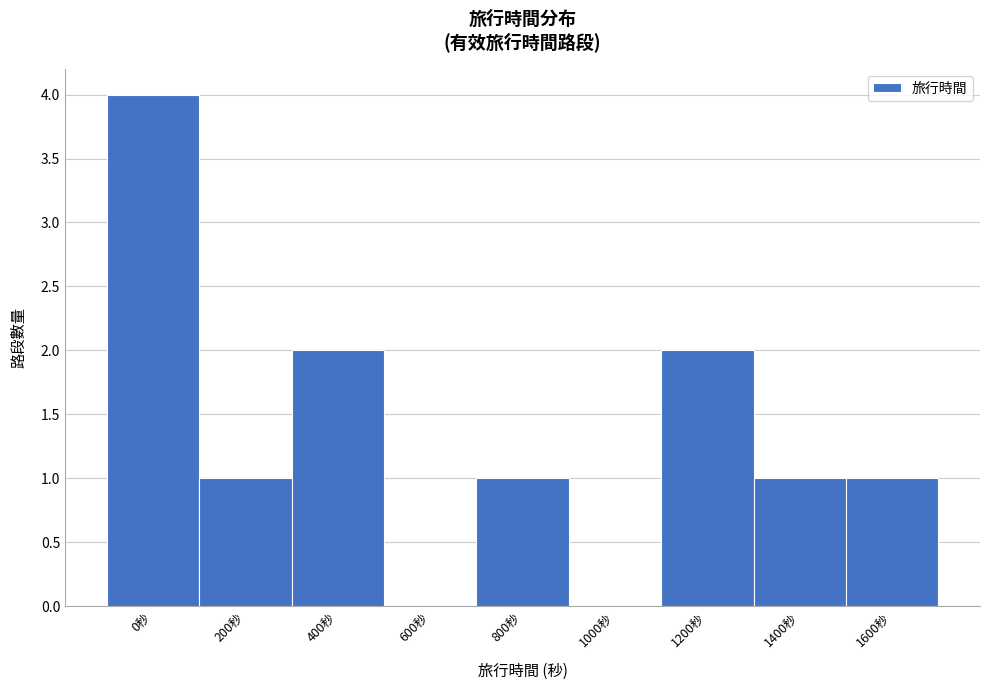

Reading left to right, list all the values displayed in this chart.

0秒=4	200秒=1	400秒=2	600秒=0	800秒=1	1000秒=0	1200秒=2	1400秒=1	1600秒=1